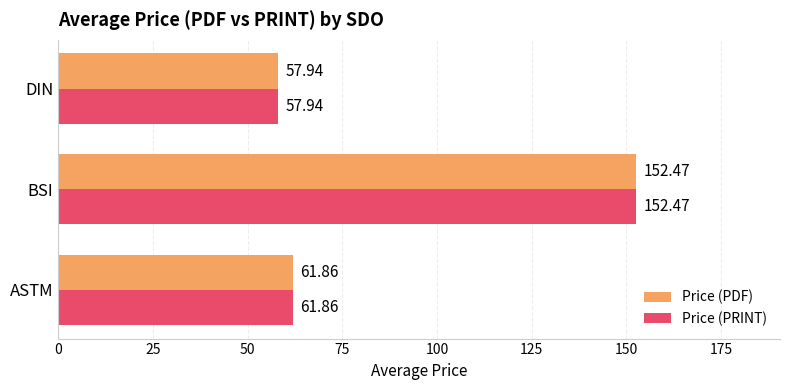

At which label is Price (PDF) closest to 105?

ASTM